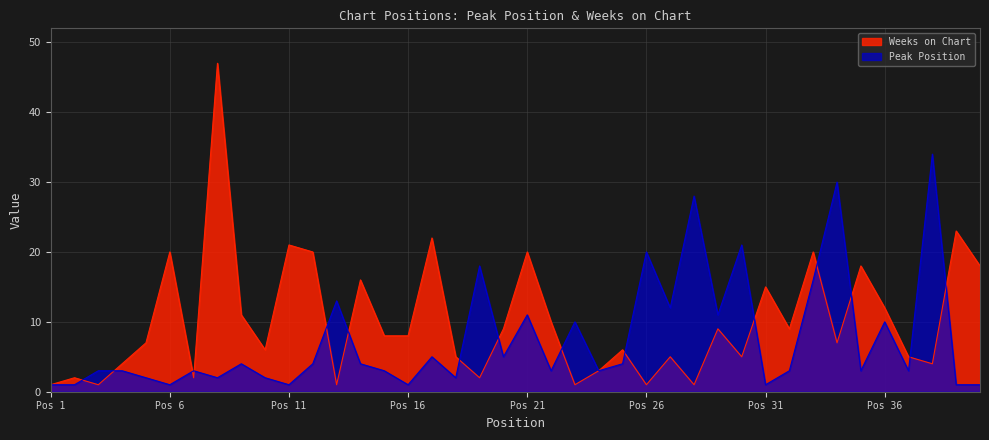

What is the maximum value shown in the chart?

47